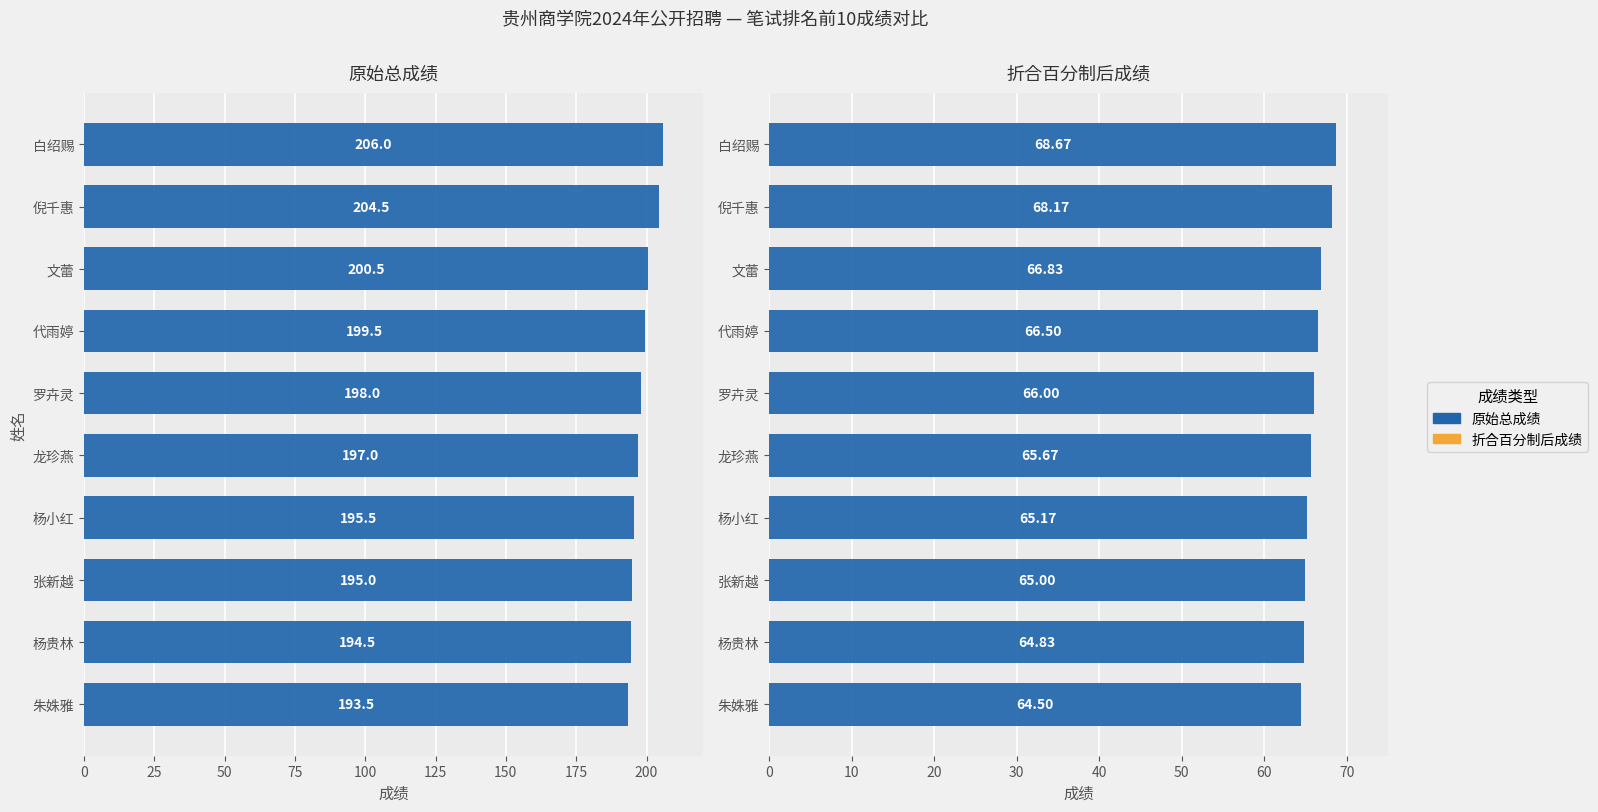

How many bars are there in each group?

2